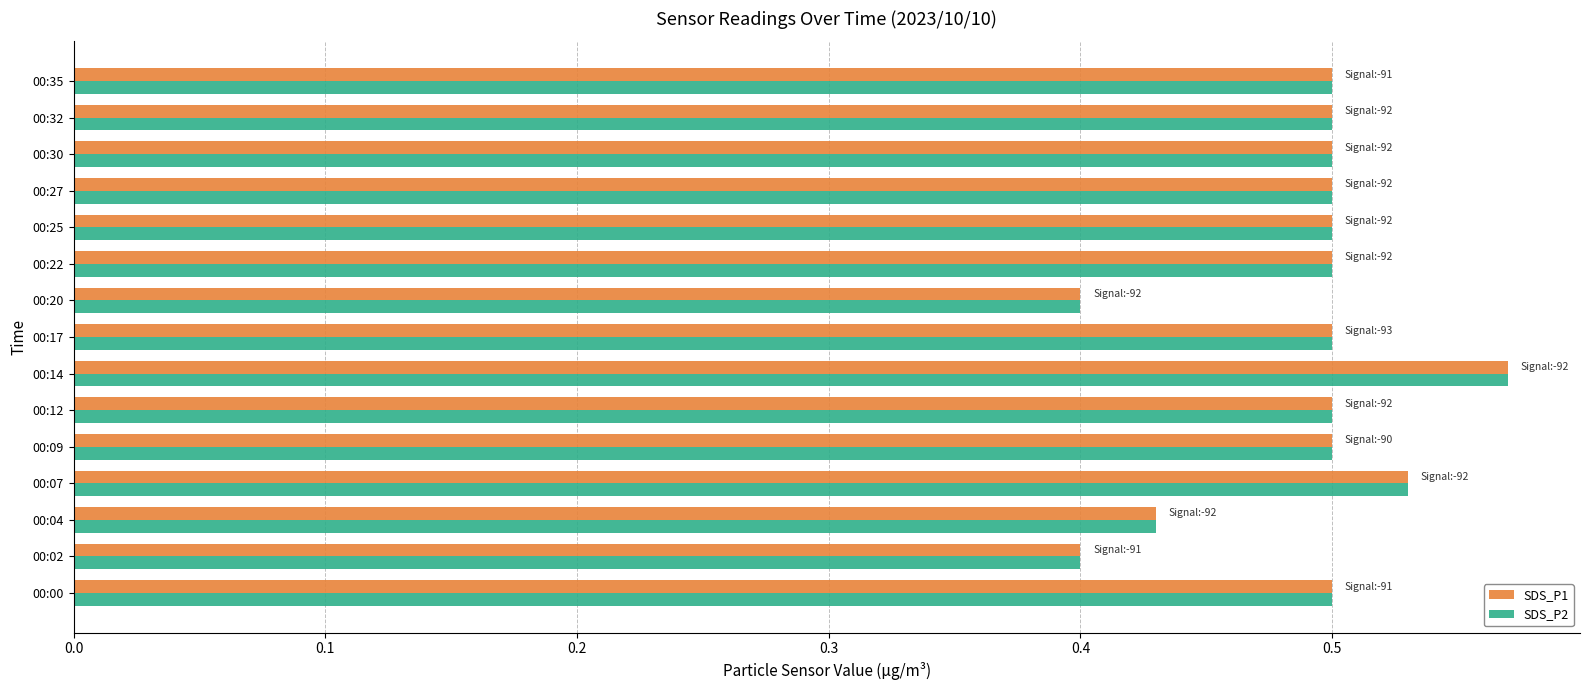

What is the difference between the maximum and minimum values in the SDS_P1 series?

0.2